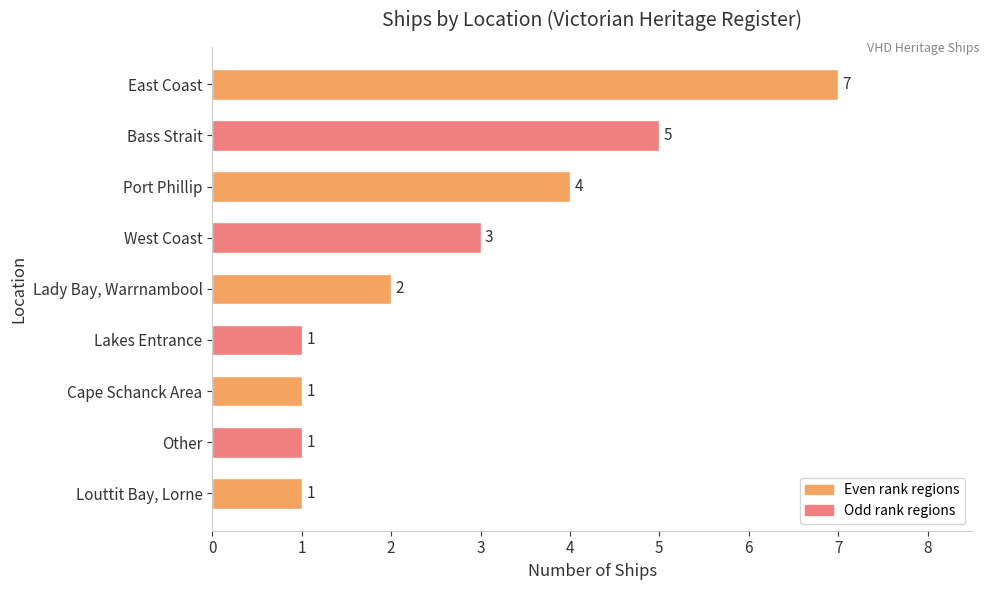

How many values are between 1 and 4?

7